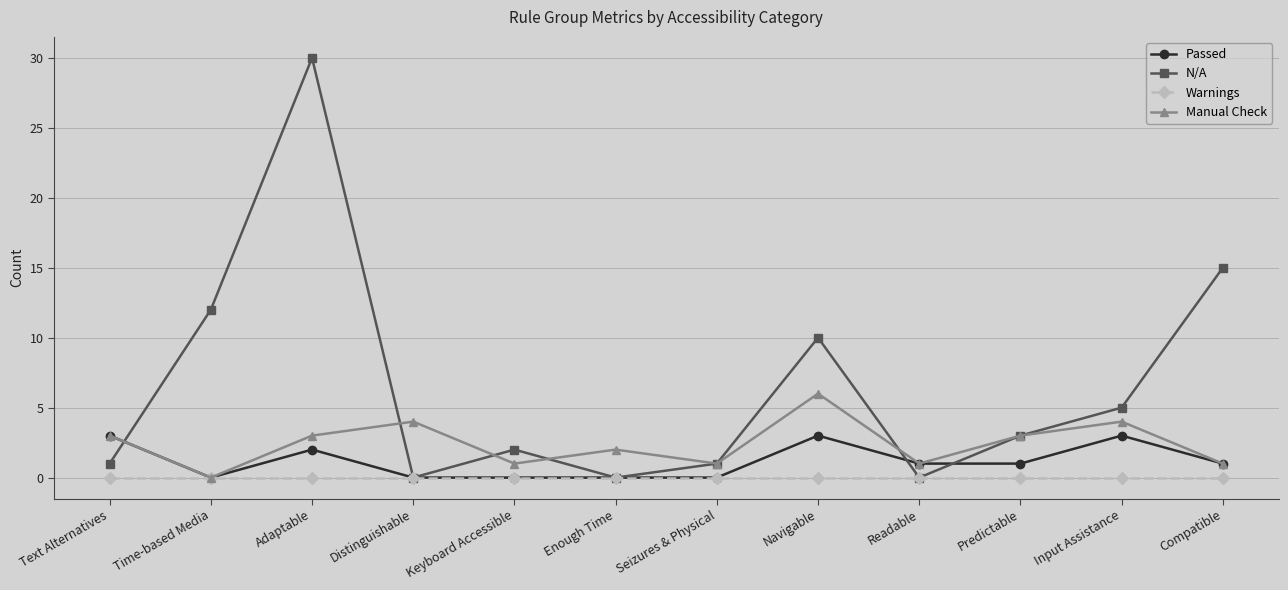

What position from the right is Adaptable?

10